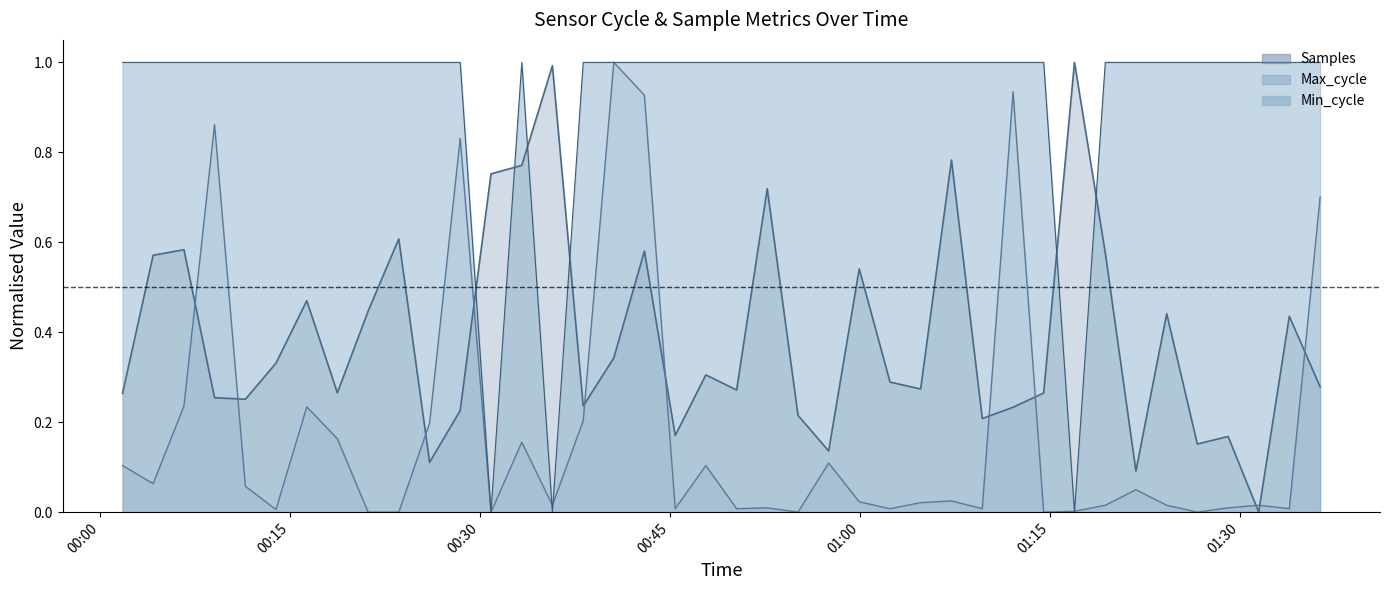

Does the chart have visible grid lines?

No